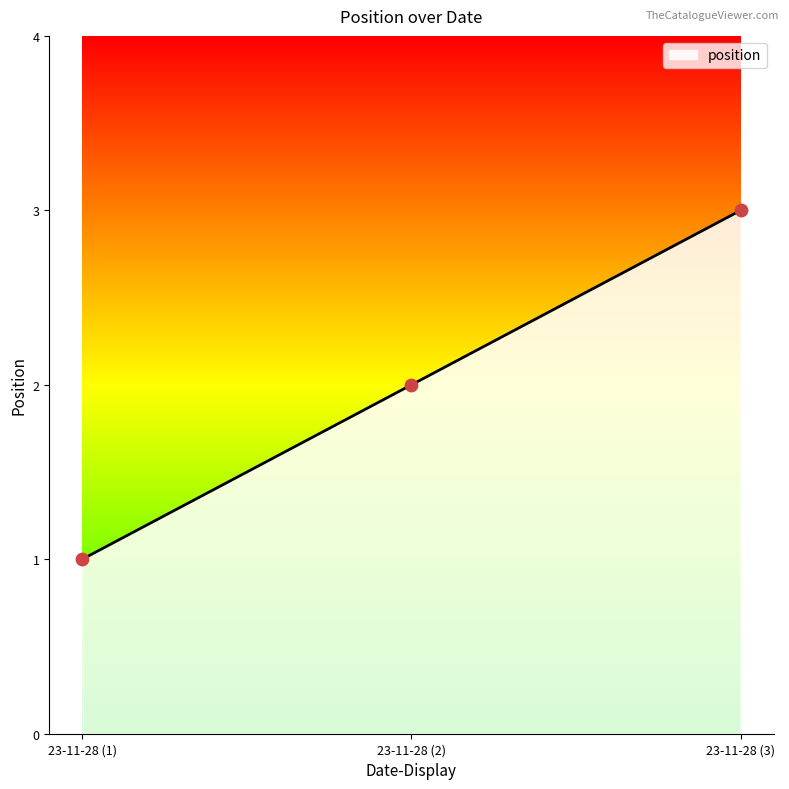

Which has a higher value, 23-11-28 (3) or 23-11-28 (2)?

23-11-28 (3)